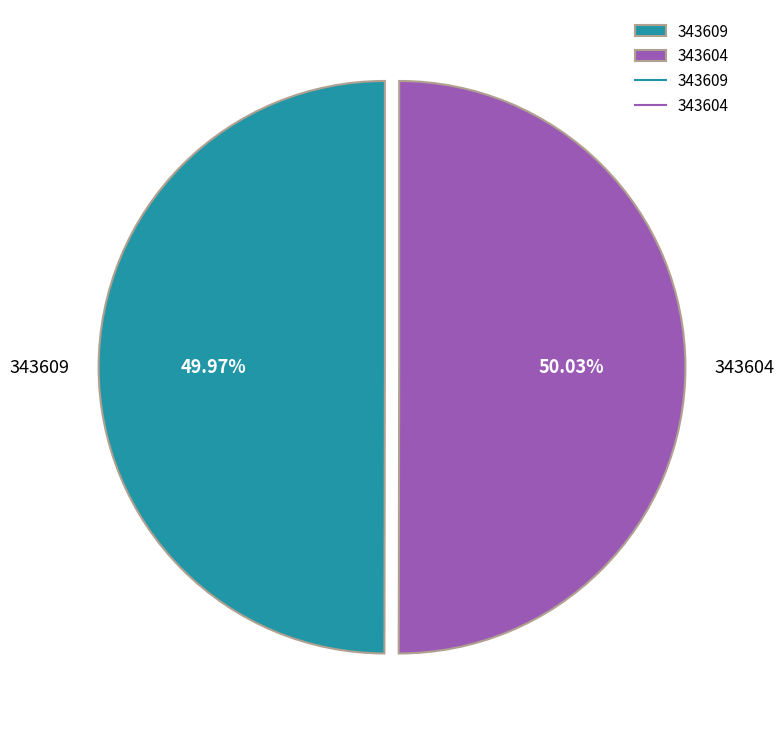

Approximately how many times larger is the value at 343604 compared to 343609?

1.0